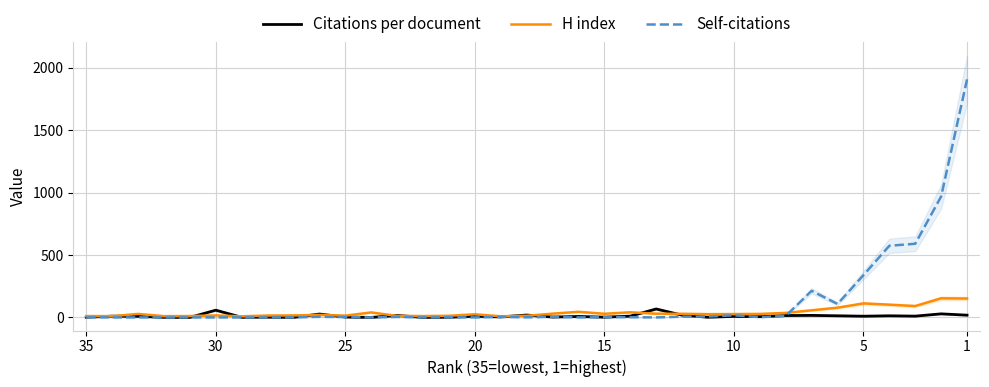

Reading right to left, extract all data points from this chart.

Citations per document: 17.9	28.5	10.3	12.9	9.7	13.0	16.2	14.9	6.1	8.1	1.4	18.1	67.7	10.2	2.0	7.7	2.7	19.0	4.0	9.5	1.5	0.0	16.0	0.0	3.0	27.0	0.0	2.0	1.0	58.0	0.0	1.0	9.0	10.0	2.0
H index: 151.0	153.0	91.0	102.0	112.0	78.0	57.0	36.0	28.0	27.0	26.0	29.0	30.0	41.0	29.0	45.0	30.0	13.0	9.0	25.0	13.0	11.0	12.0	40.0	14.0	20.0	16.0	15.0	9.0	16.0	11.0	10.0	28.0	10.0	11.0
Self-citations: 1907.0	969.0	590.0	574.0	338.0	108.0	213.0	12.0	2.0	17.0	7.0	6.0	0.0	2.0	2.0	0.0	5.0	1.0	4.0	0.0	1.0	0.0	4.0	0.0	3.0	5.0	0.0	0.0	0.0	0.0	0.0	0.0	0.0	0.0	1.0